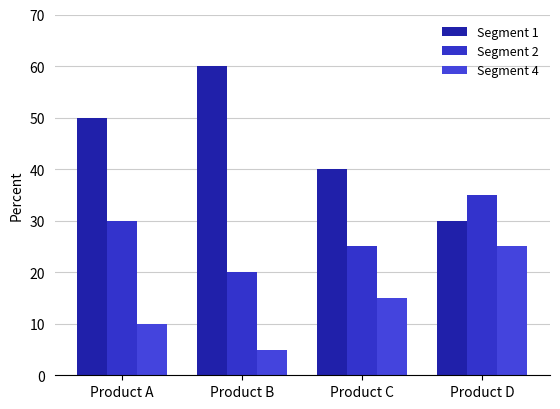

What is the difference between the maximum and minimum values in the Segment 2 series?

15